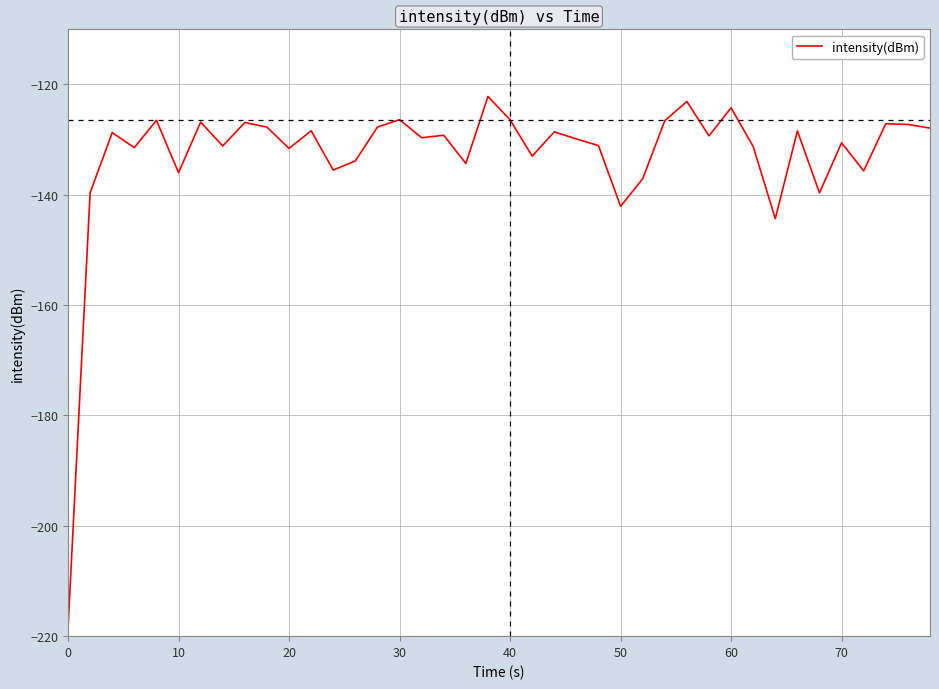

What is the minimum value shown in the chart?

-218.6